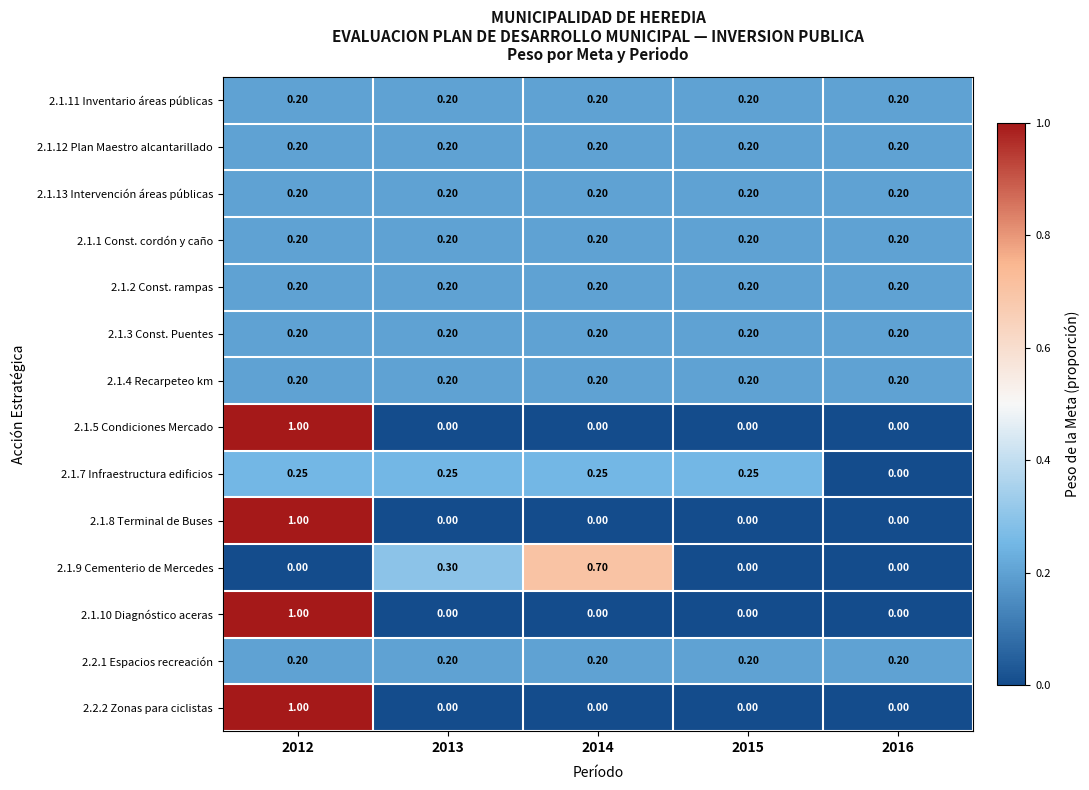

Is the value of 2.1.9 Cementerio de Mercedes at 2013 greater than the value of 2.1.1 Const. cordón y caño at 2015?

Yes